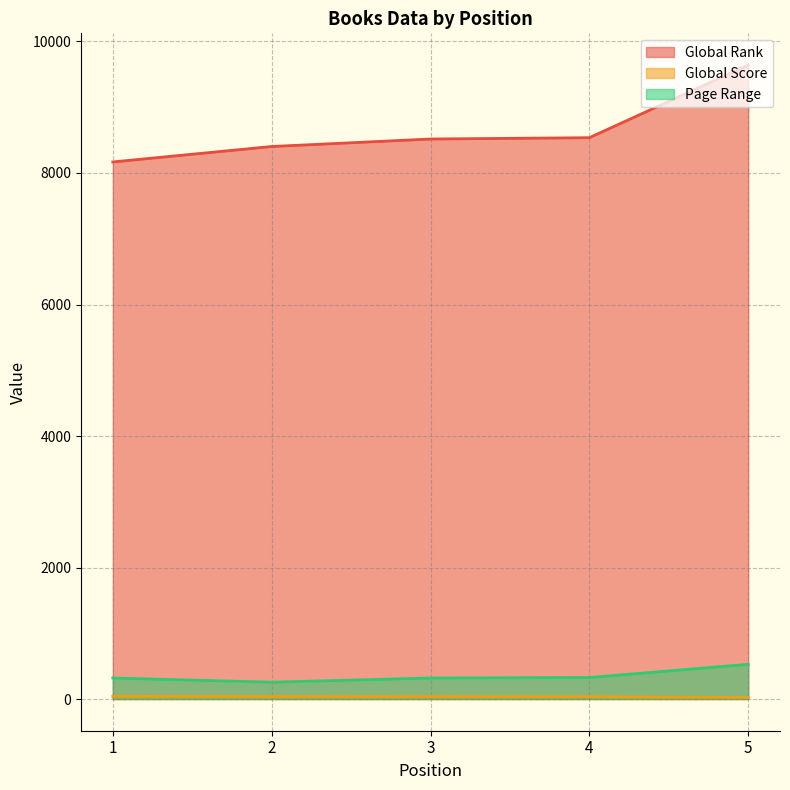

What is the difference between the maximum and minimum values in the Global Score series?

17